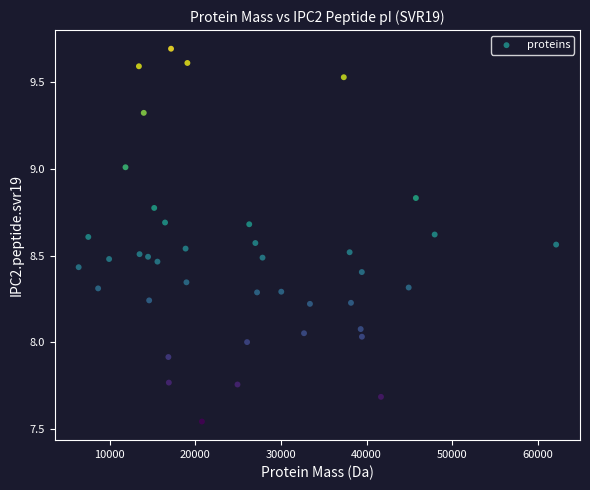

What is the range of X values (max minus min)?

55802.8